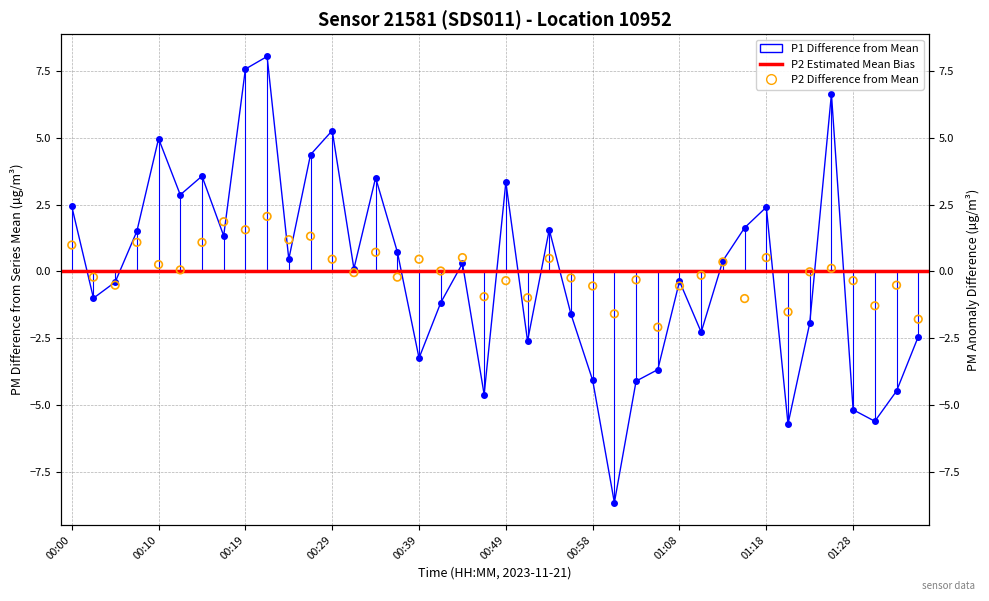

Which series contains the highest Y value?

P1